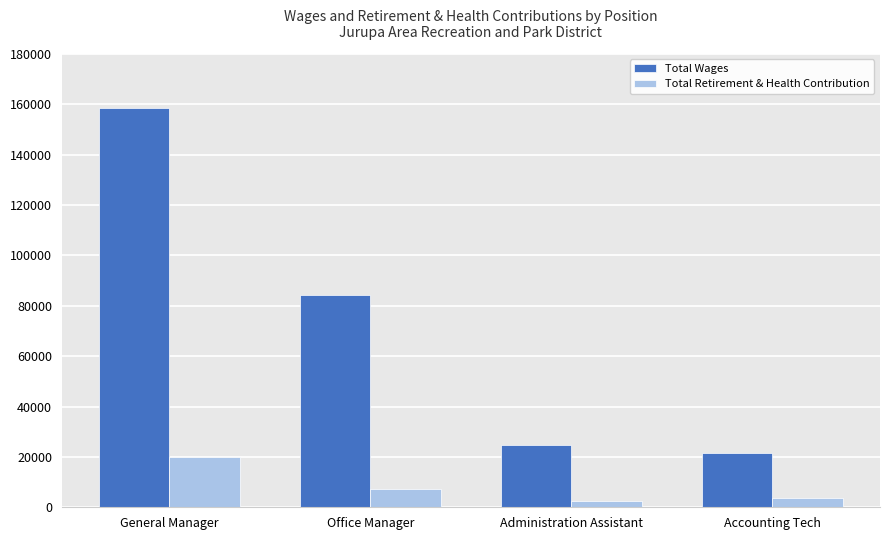

At how many categories does at least one series exceed 62564?

2